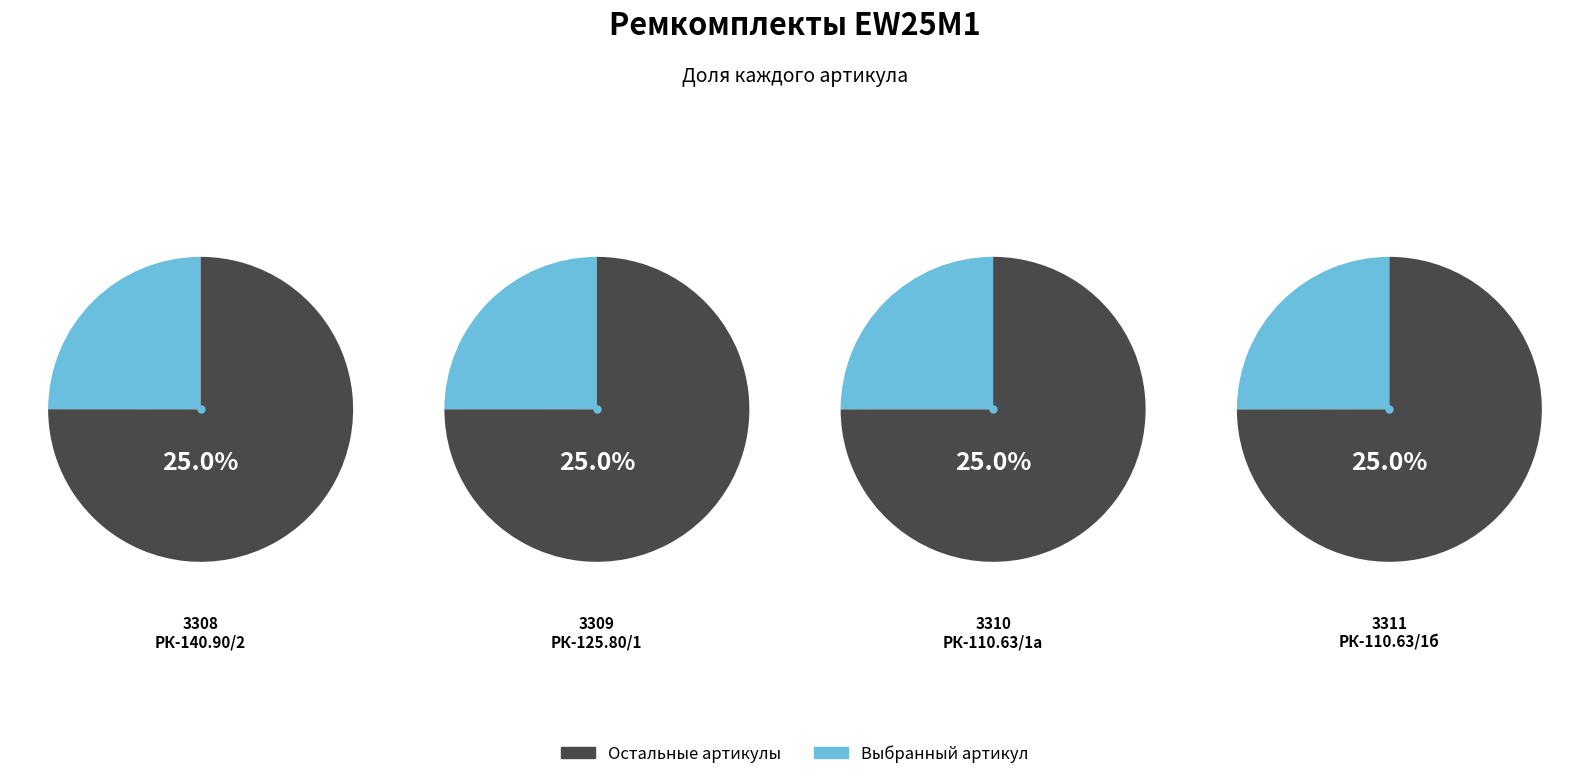

To the nearest percent, what is the combined percentage of РК-EW25M1-125.80/1-ЕП ремкомплект and РК-EW25M1-110.63/1б-ЕП ремкомплект?

50%